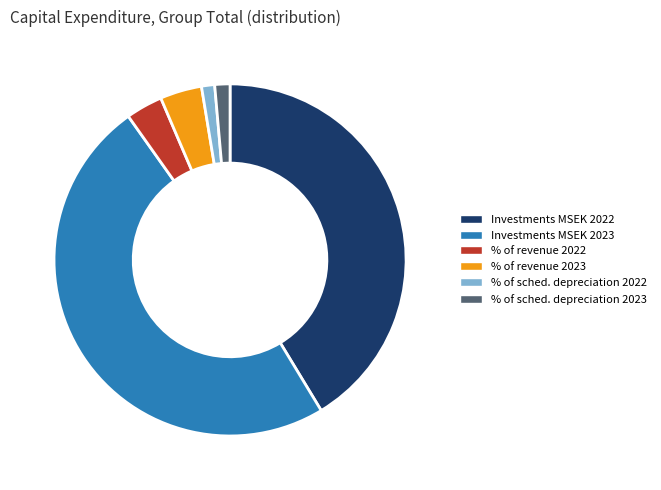

Is there a majority slice in this chart?

No